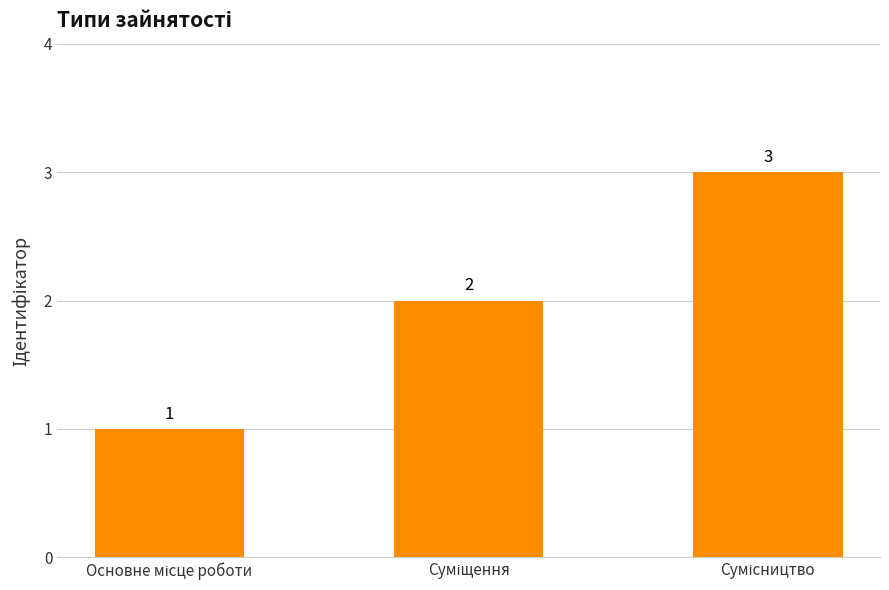

What is the value of the 2nd bar from the left?

2